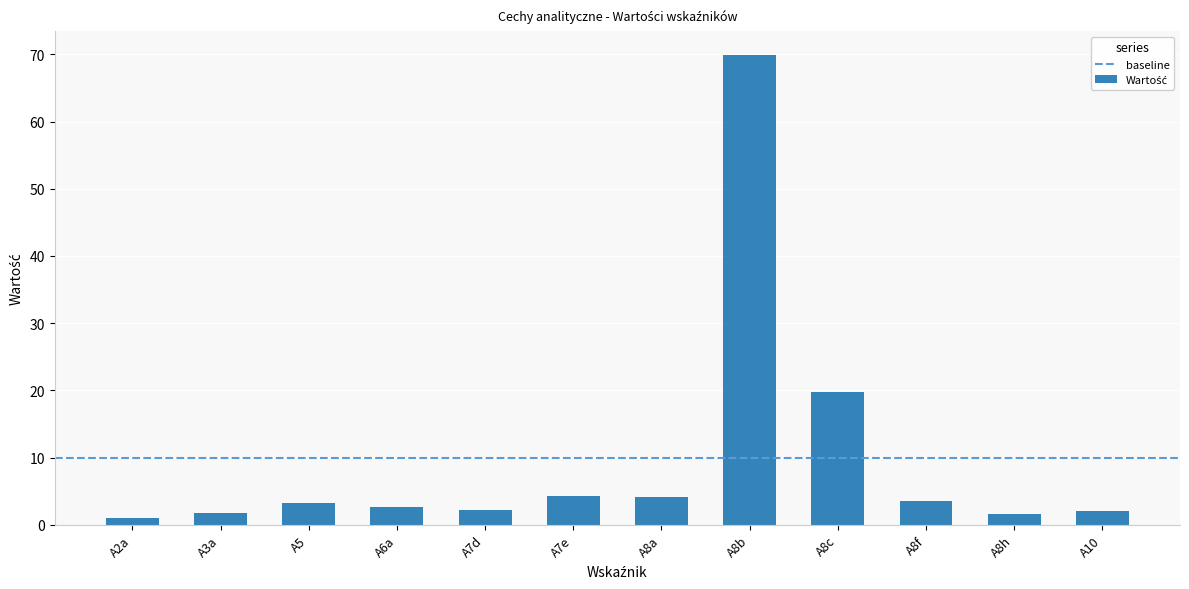

The value at A8a is 4.2. True or false?

True